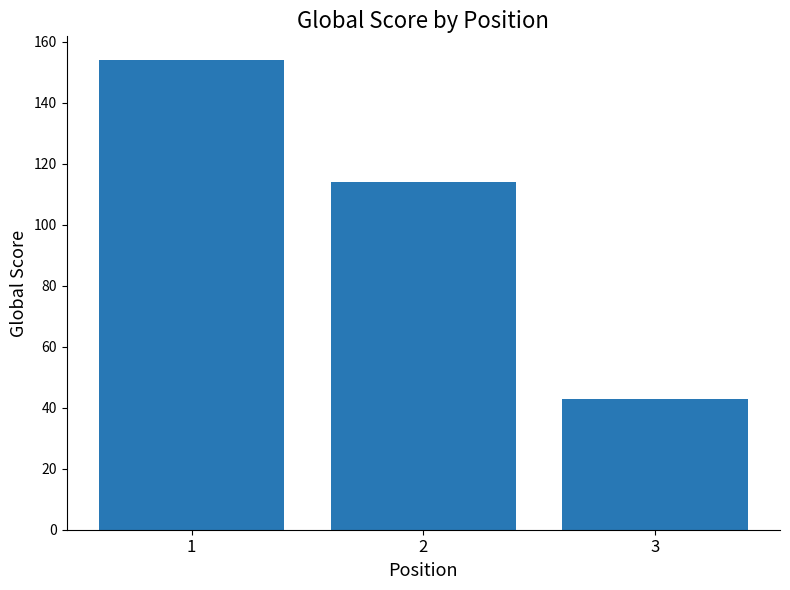

Does the chart contain any negative values?

No